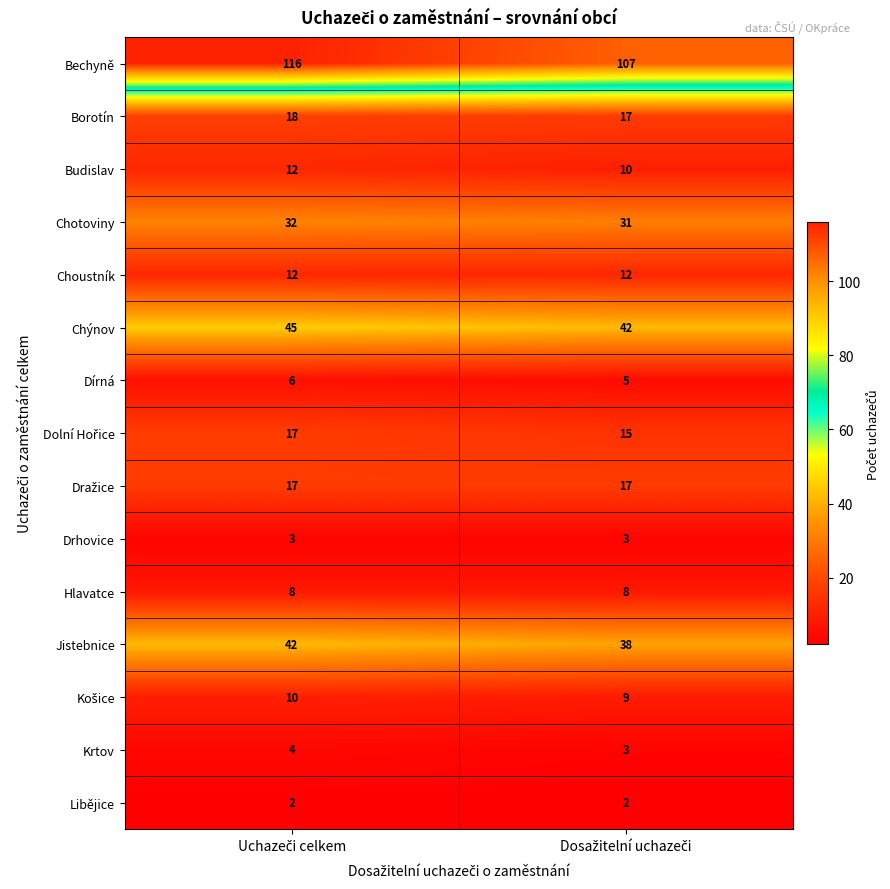

Which series has the largest total across all categories?

Bechyně